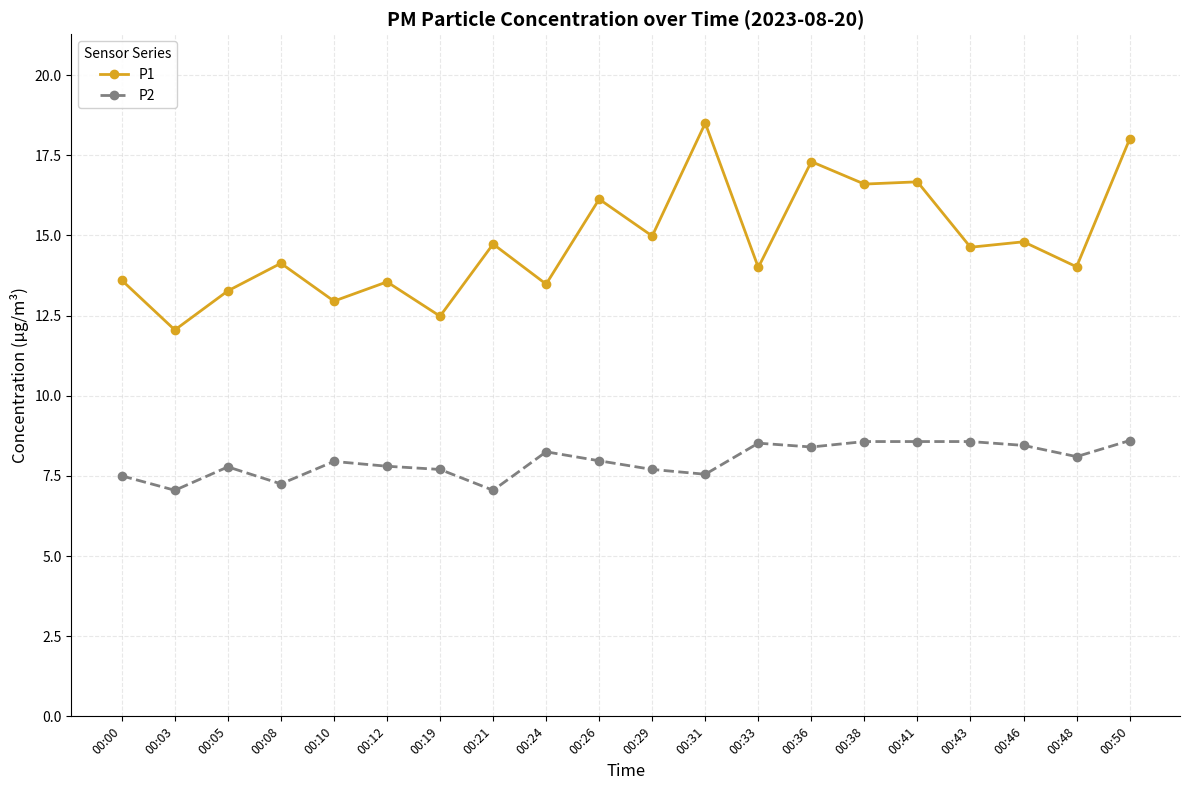

True or false: P2 has a value of 15.1 at 00:50.

False